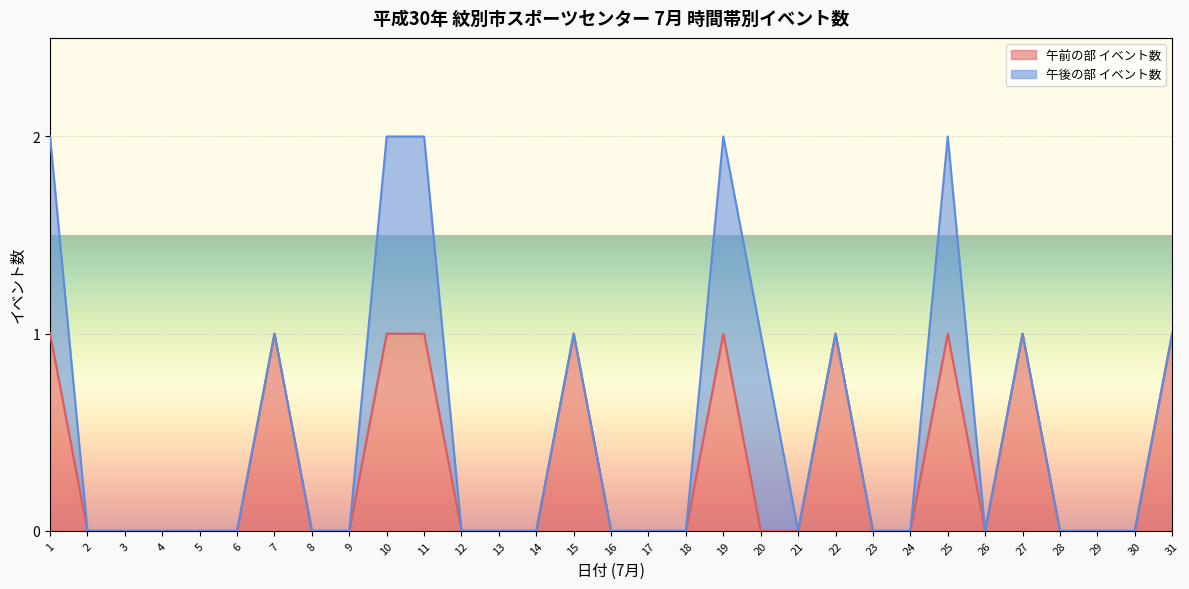

Where is the first local minimum?

26